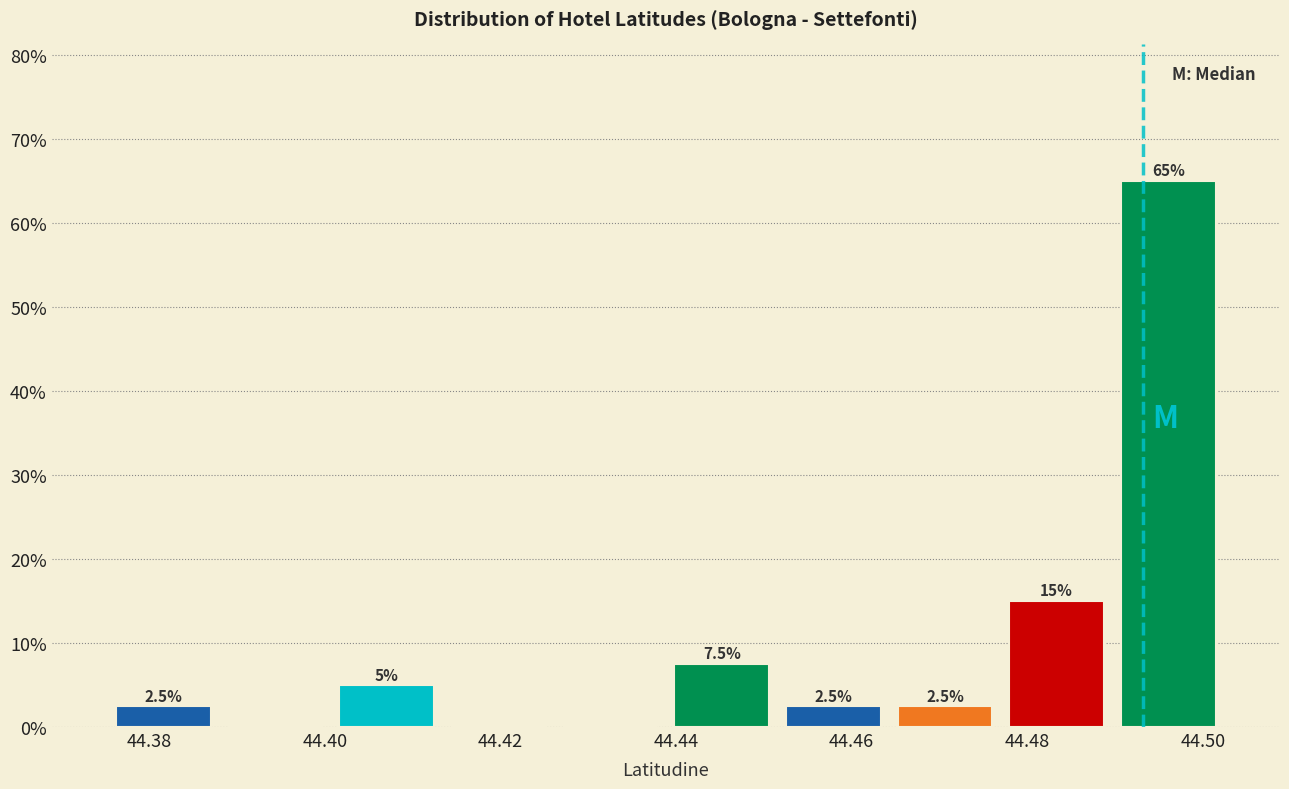

Which range on the x-axis has the tallest bar?

44.490 to 44.502